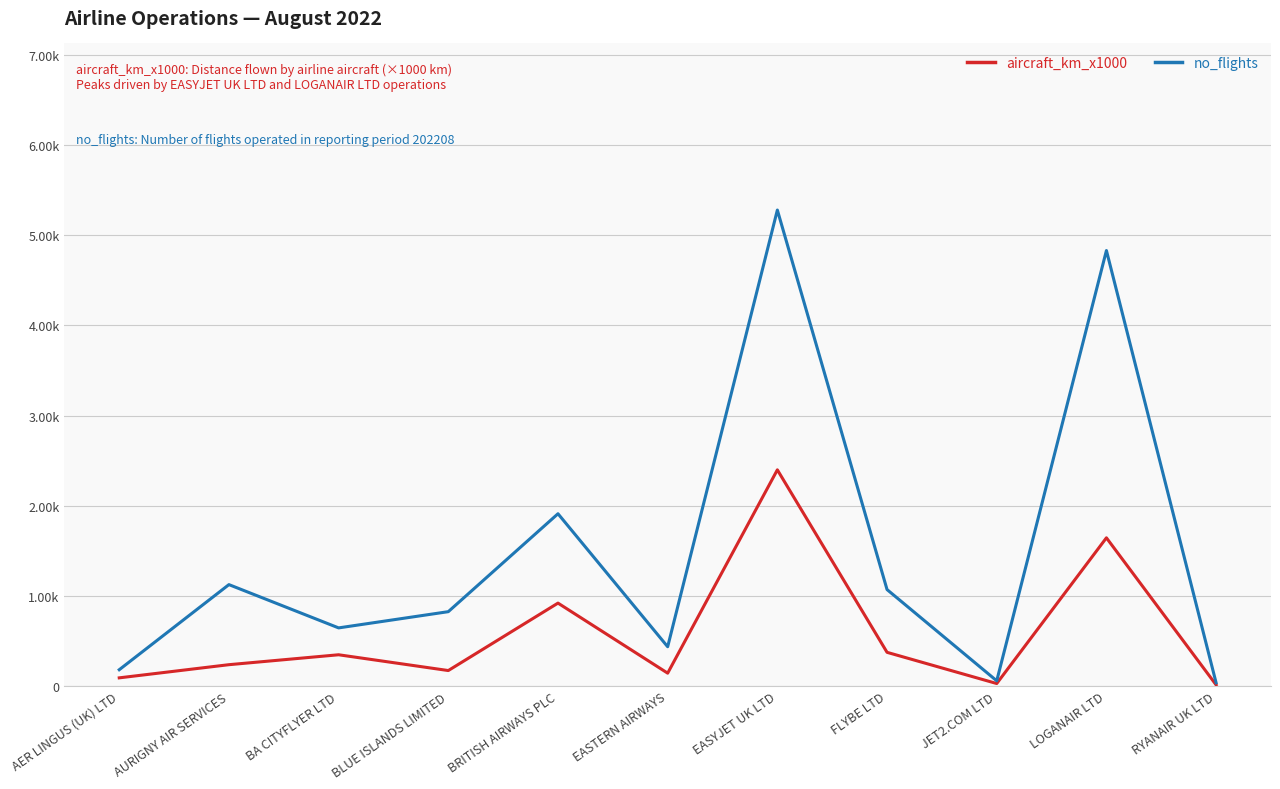

Reading left to right, list all the values displayed in this chart.

aircraft_km_x1000: 91	237	347	172	920	143	2398	374	28	1644	13
no_flights: 181	1125	645	825	1911	436	5279	1070	58	4830	36